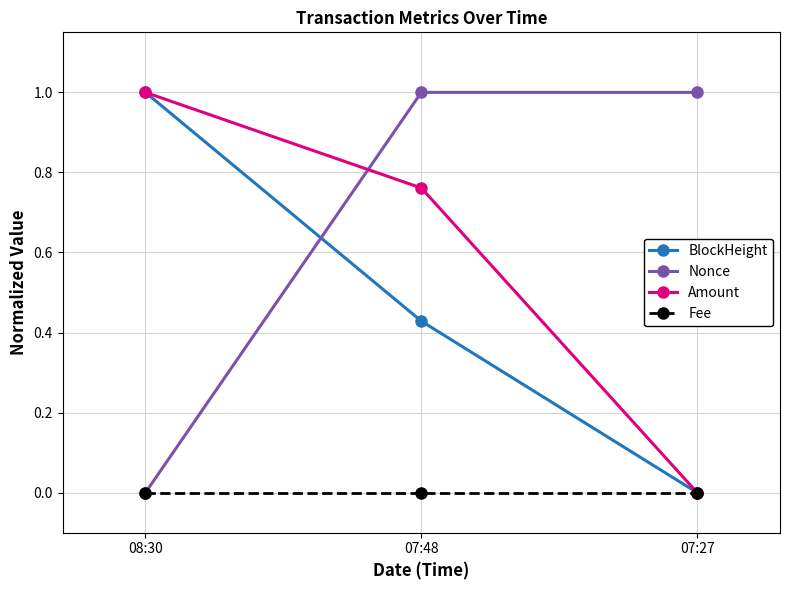

At which label does Amount reach its minimum?

07:27